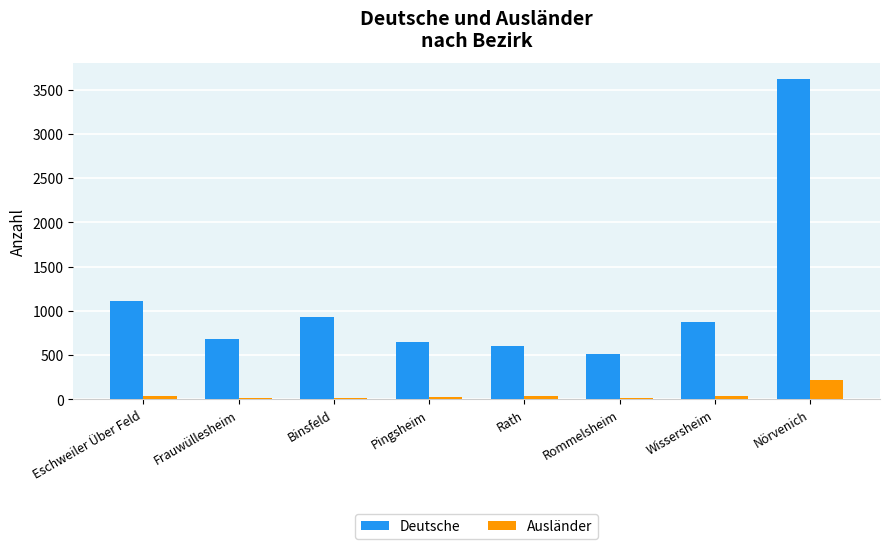

What is the highest value of the Deutsche series?

3622